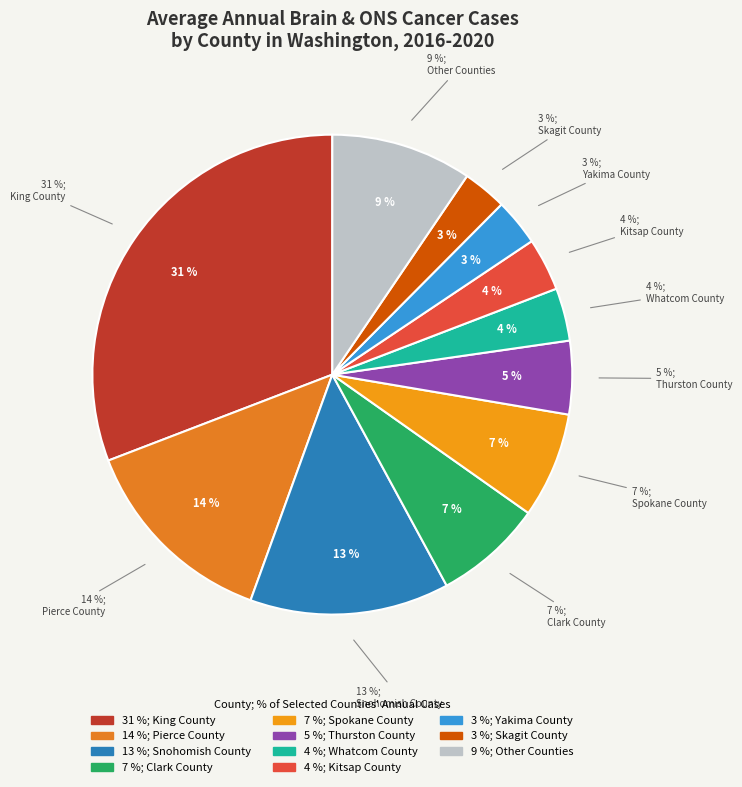

Is it true that Lewis County is 10% of the pie?

False